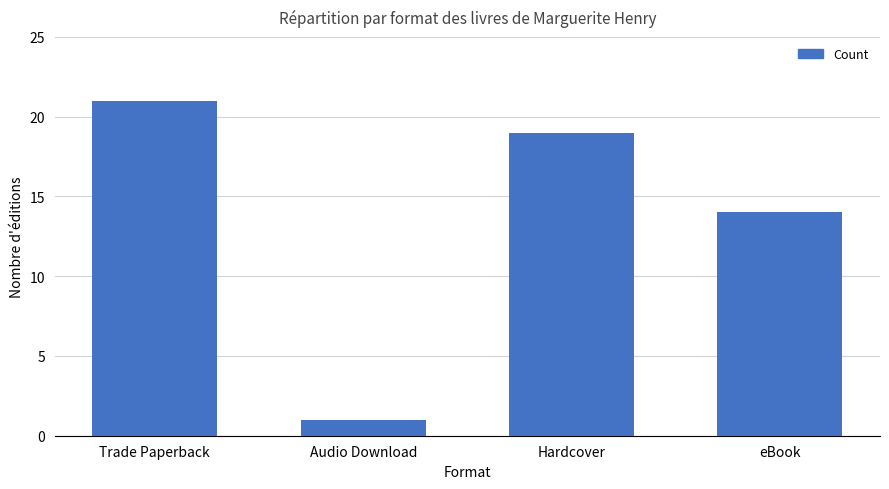

Where is the data nearest to the value 11?

eBook